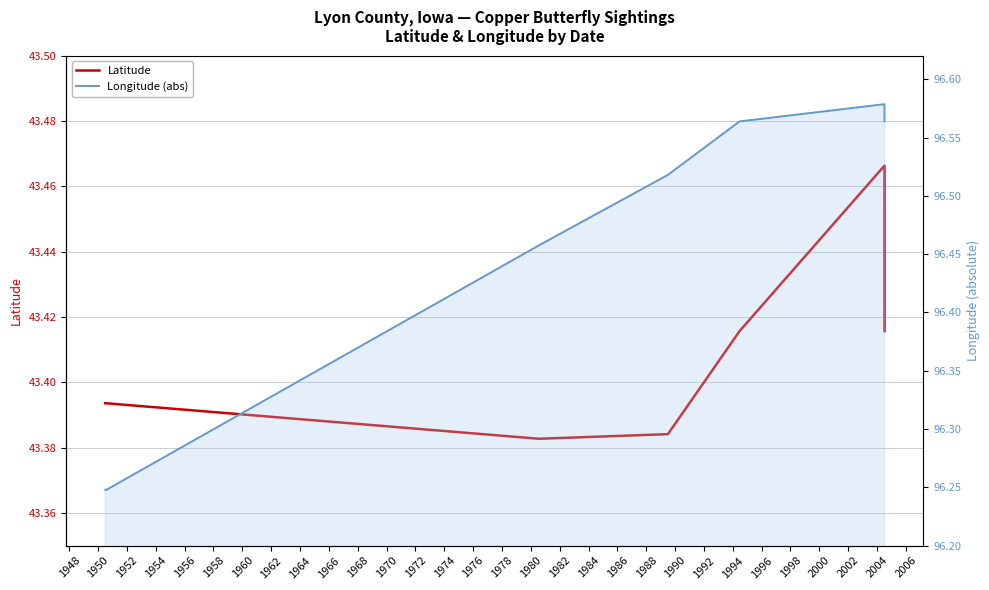

What is the sum of all Latitude values?

347.2